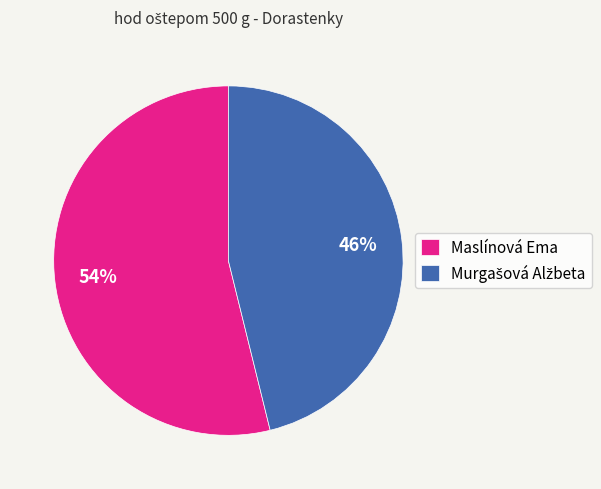

What percentage is the Maslínová Ema slice, to the nearest percent?

54%